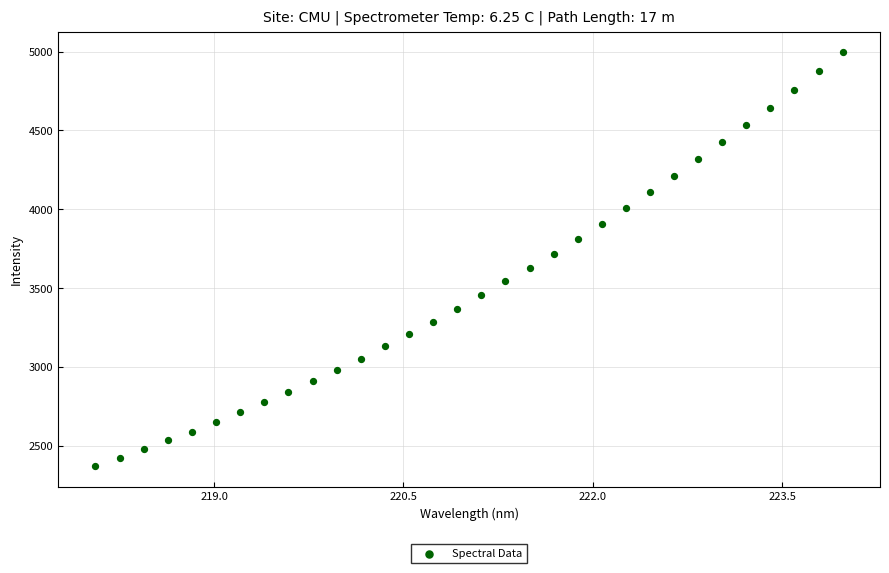

What is the range of Y values (max minus min)?

2620.6